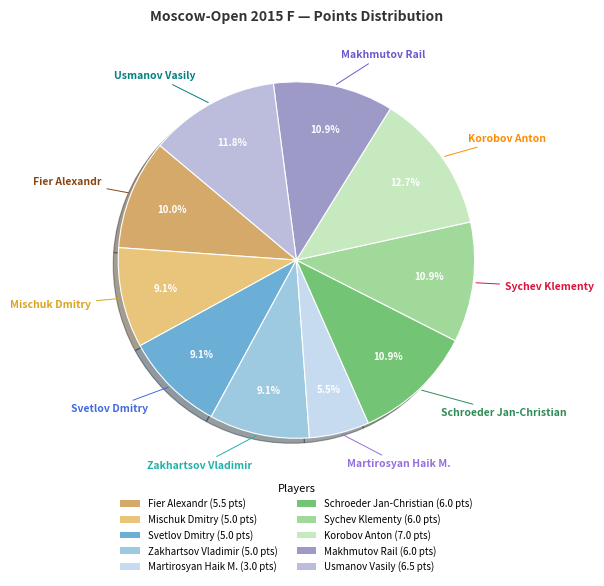

What is the change in value from Fier Alexandr to Martirosyan Haik M.?

-2.5